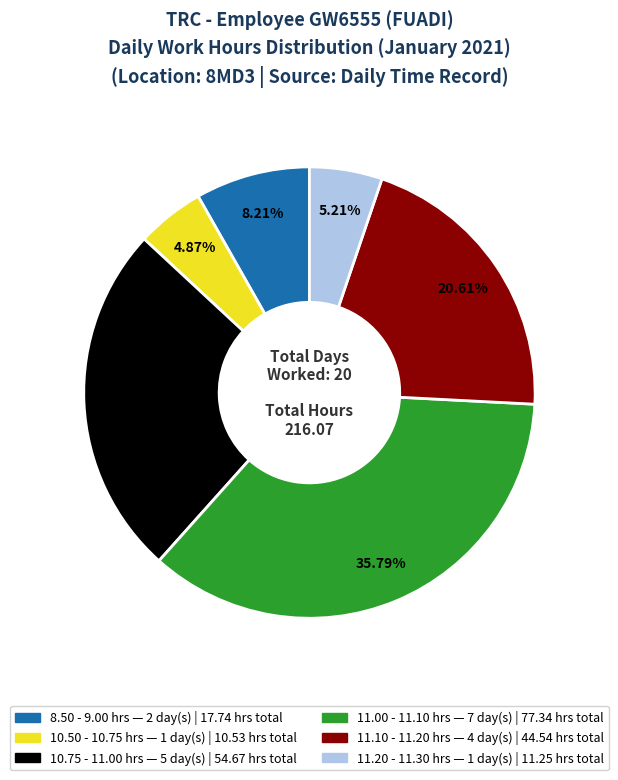

Is there any slice that represents more than half of the pie?

No